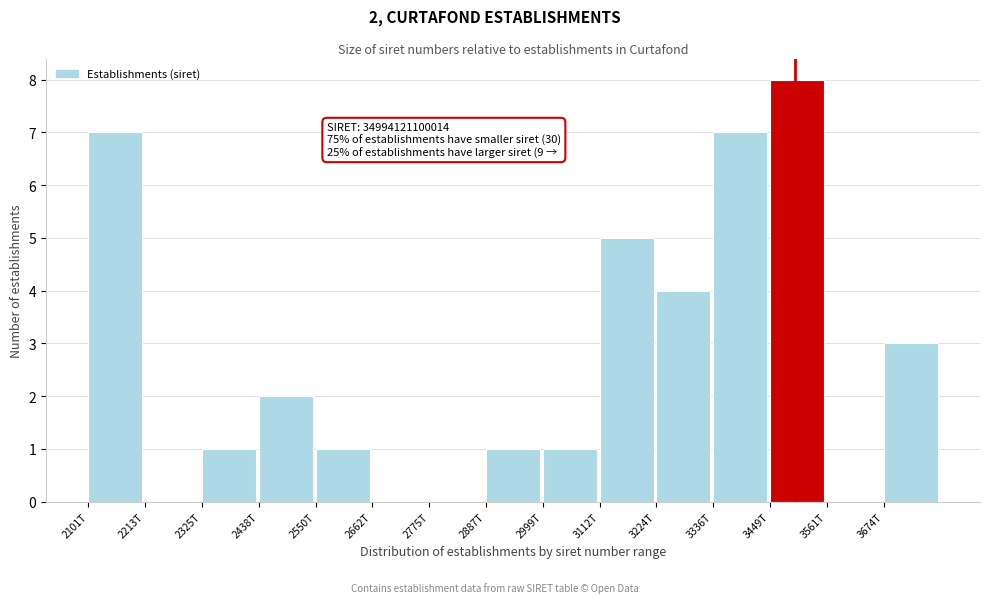

Reading right to left, transcribe all the data shown in this chart.

3674T=3	3561T=0	3449T=8	3336T=7	3224T=4	3112T=5	2999T=1	2887T=1	2775T=0	2662T=0	2550T=1	2438T=2	2325T=1	2213T=0	2101T=7